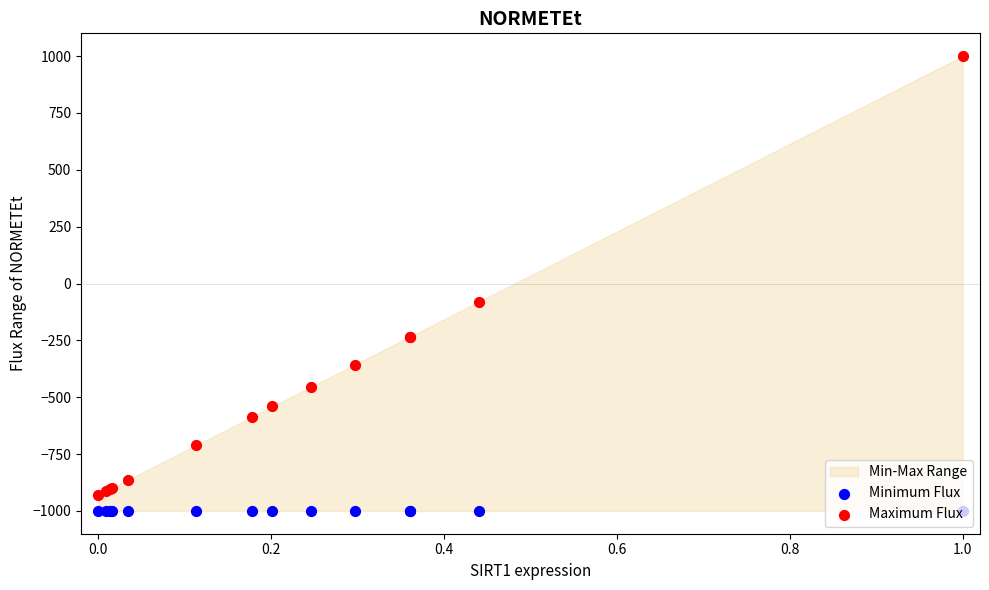

Which series has the largest total across all categories?

Maximum Flux